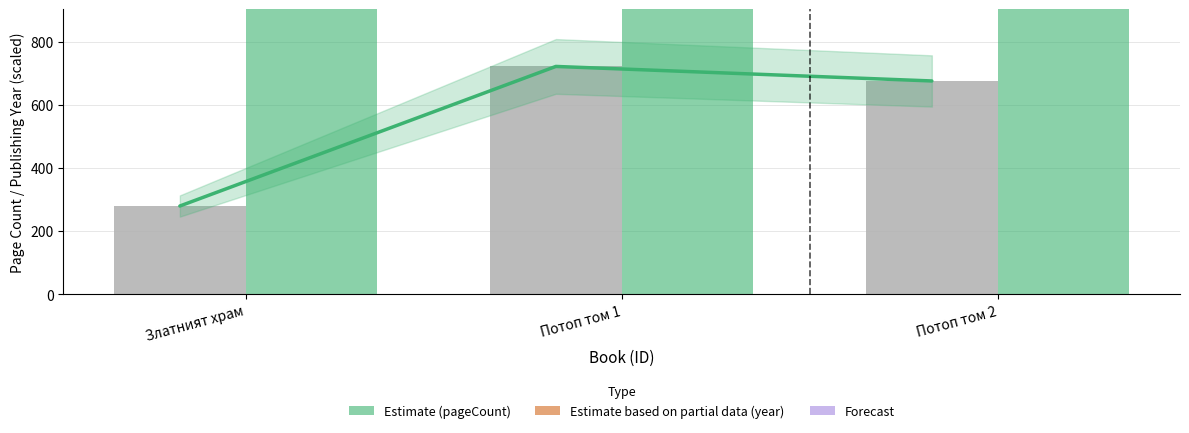

The value of Estimate based on partial data at Потоп том 2 is 1050. True or false?

False